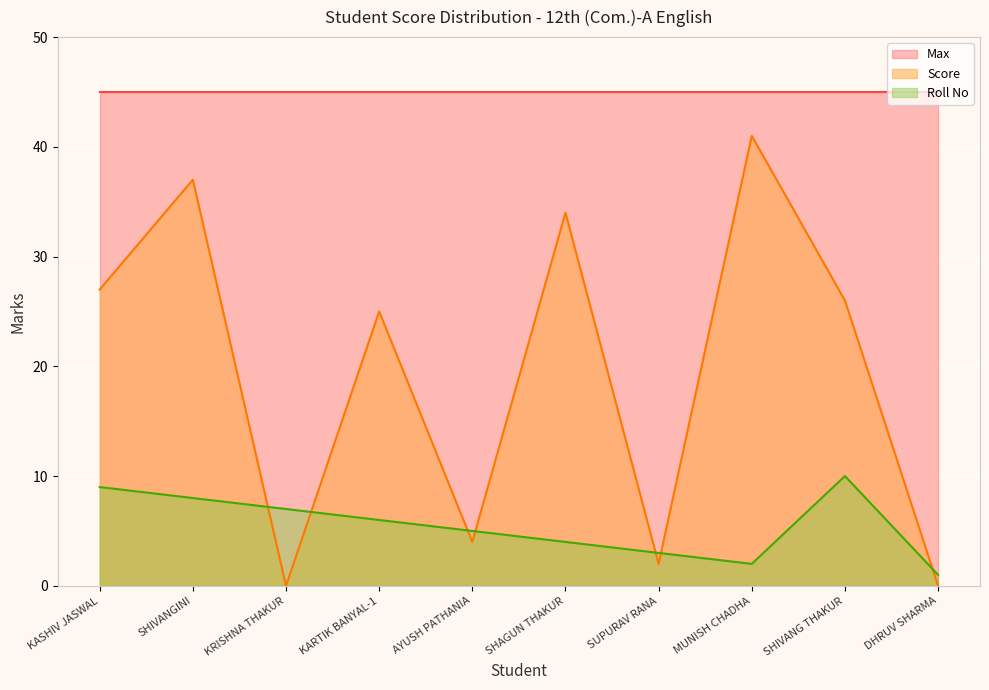

What is the greatest value displayed?

45